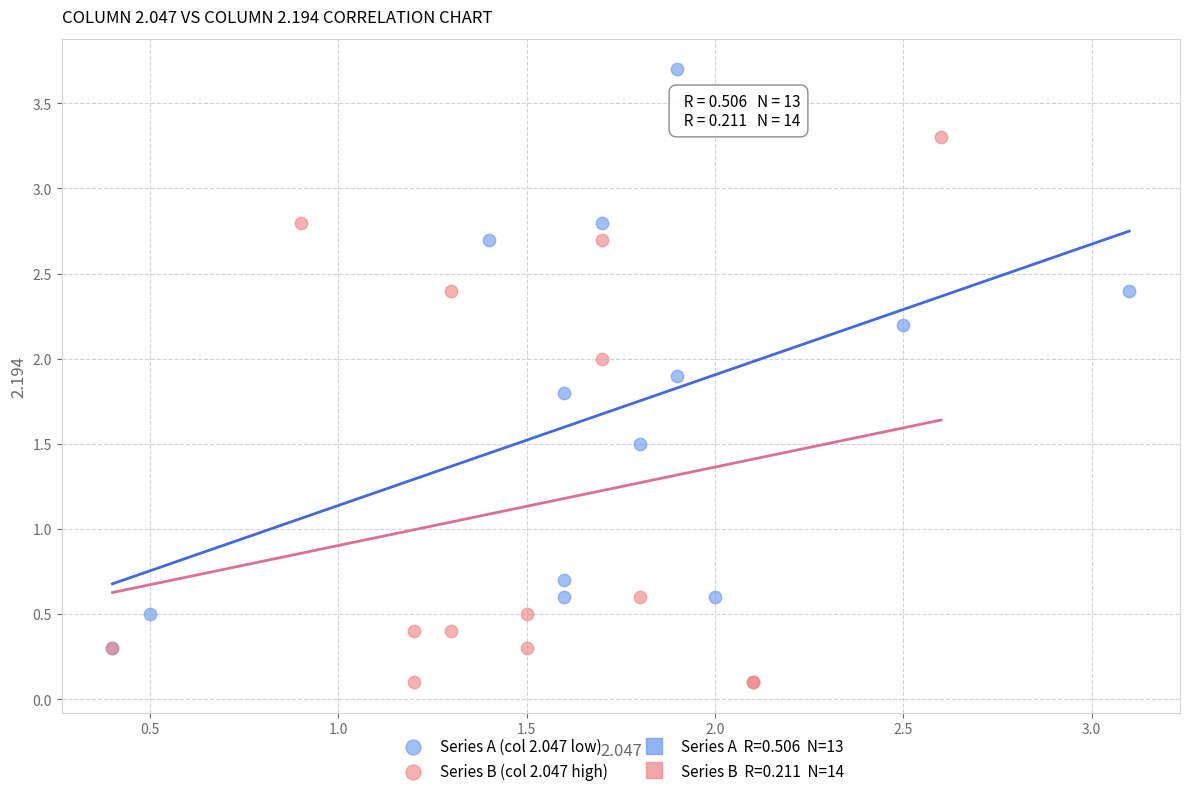

Which series reaches the minimum Y coordinate?

Series B (col 2.047 high)